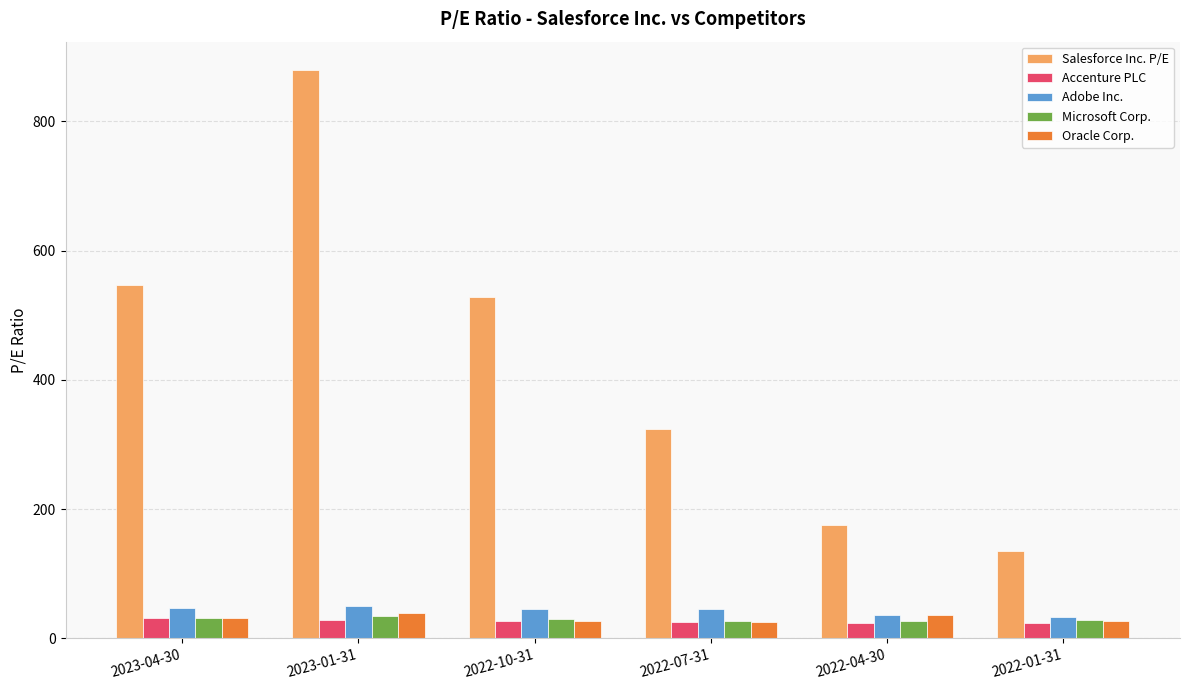

Which label corresponds to the largest value in the chart?

2023-01-31